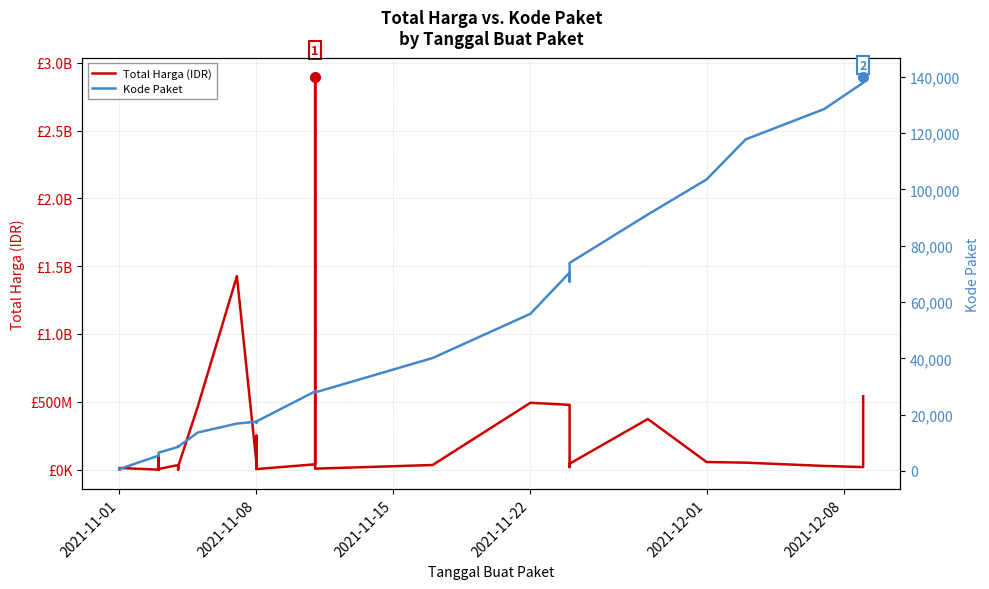

How many data points in Total Harga (IDR) are above 27412000?

17